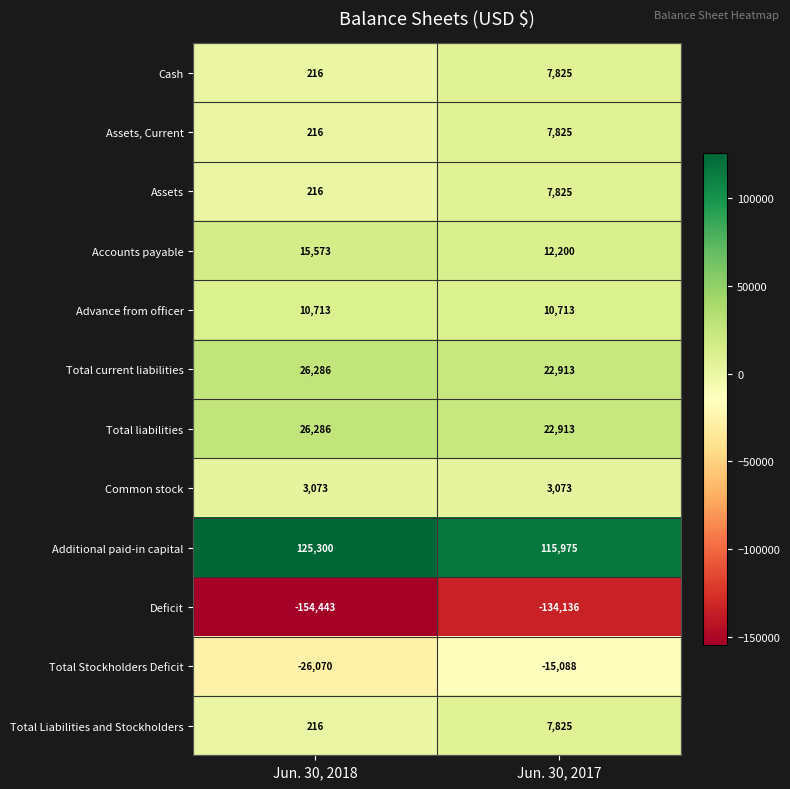

Count the number of categories in the chart.

2